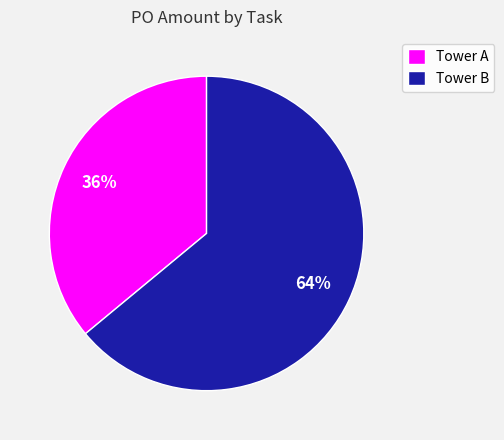

Which category has the smallest portion of the pie?

Tower A